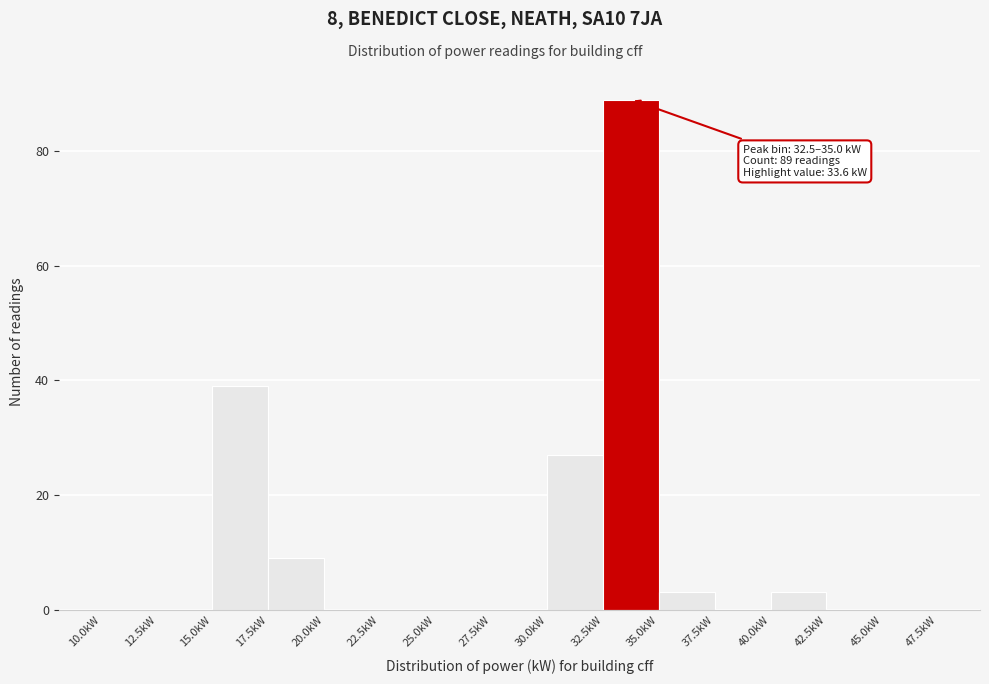

Which range on the x-axis has the tallest bar?

32.5 to 35.0